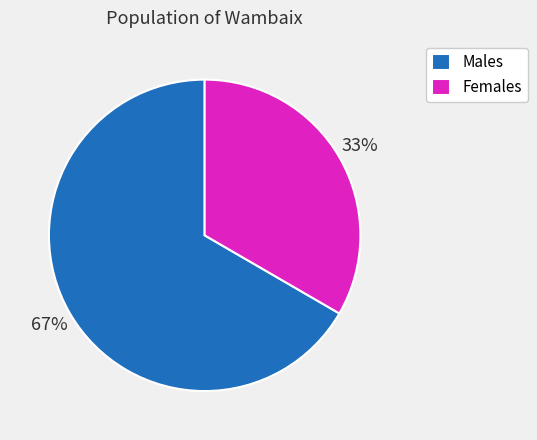

To the nearest percent, what is the combined percentage of Females and Males?

100%